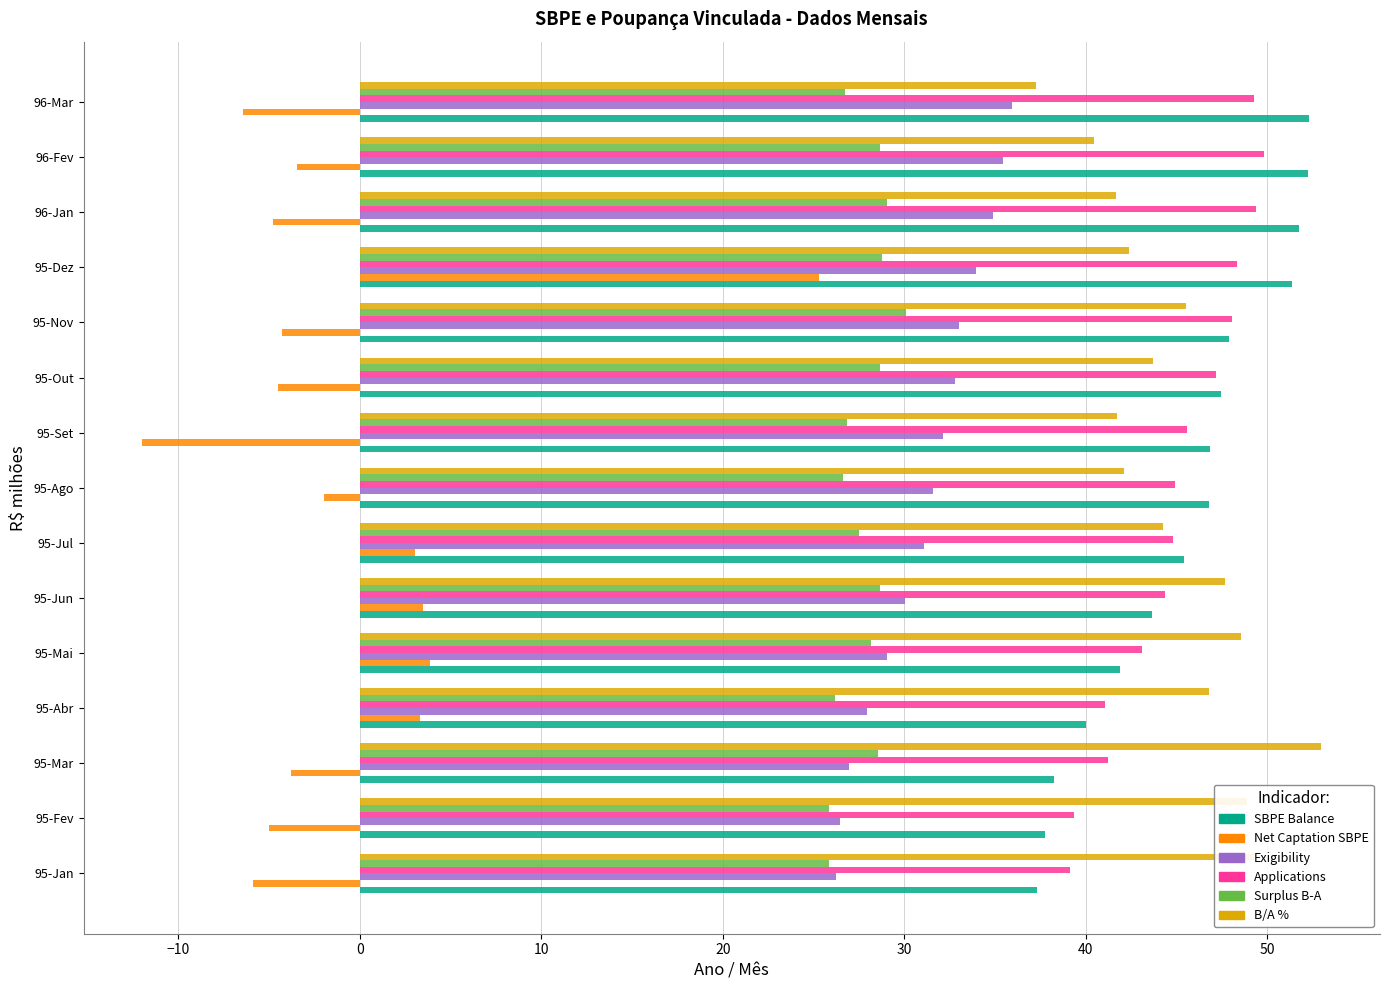

What is the spread (max minus min) of values at 95-Jan?

55.2